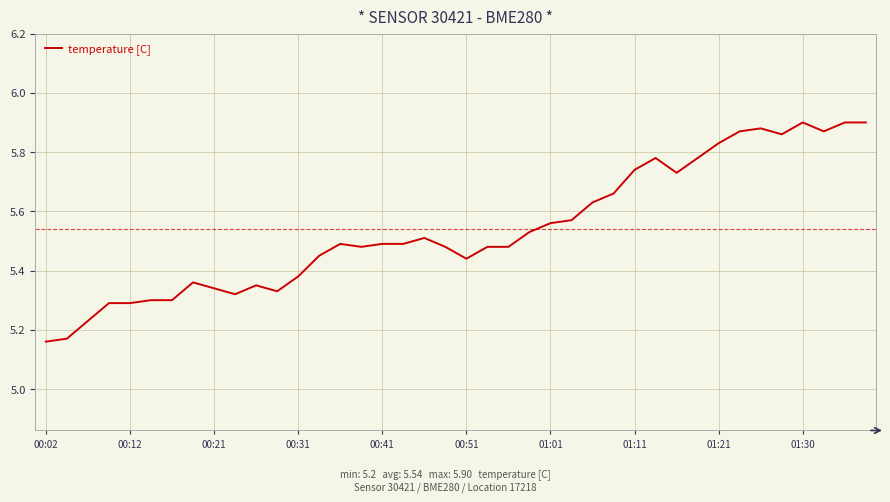

How many lines are shown in the chart?

1